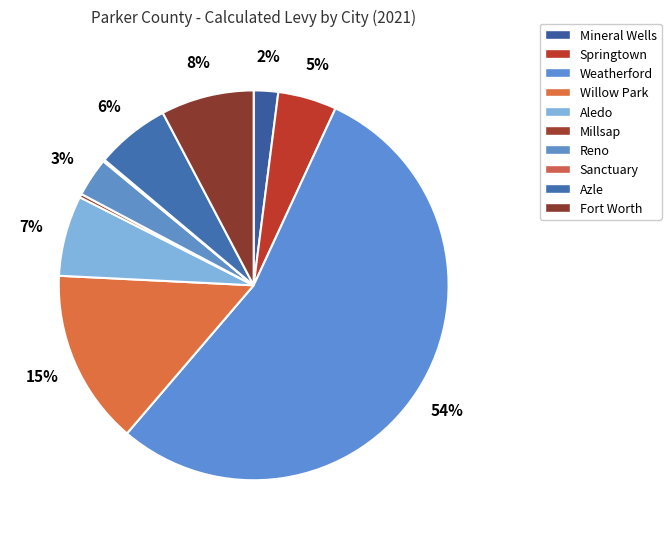

Count the number of slices in the pie.

10